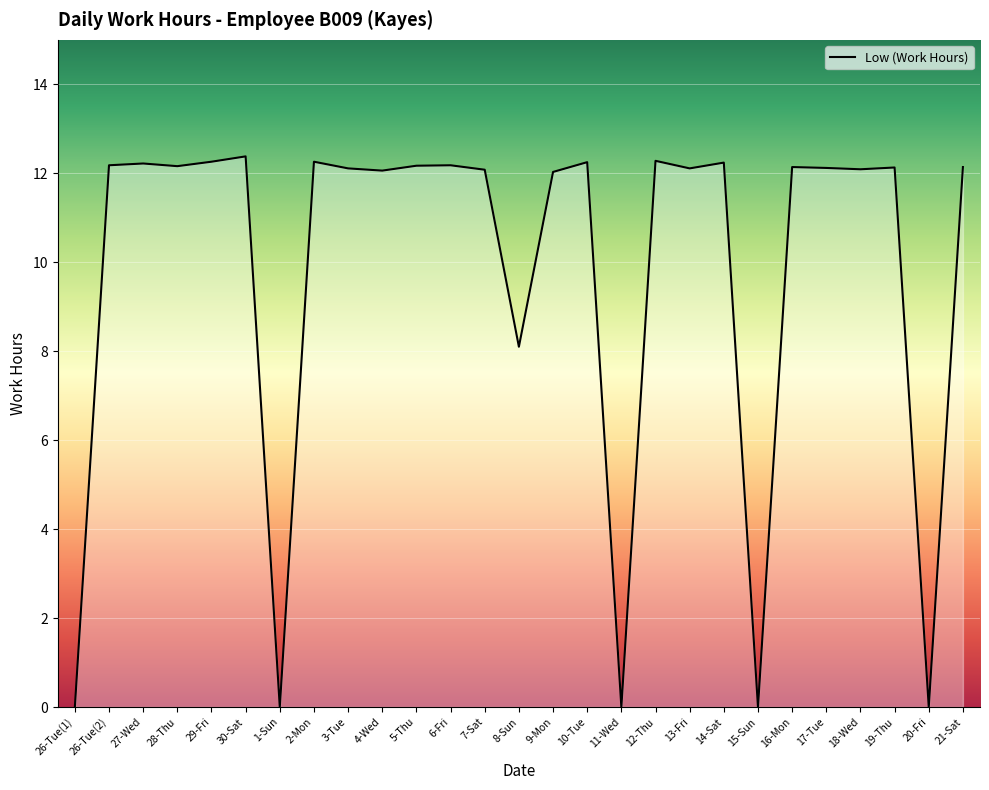

Rank the categories by value from lowest to highest.

26-Tue(1), 1-Sun, 11-Wed, 15-Sun, 20-Fri, 8-Sun, 9-Mon, 4-Wed, 7-Sat, 18-Wed, 3-Tue, 13-Fri, 17-Tue, 19-Thu, 16-Mon, 21-Sat, 28-Thu, 5-Thu, 26-Tue(2), 6-Fri, 27-Wed, 14-Sat, 10-Tue, 29-Fri, 2-Mon, 12-Thu, 30-Sat